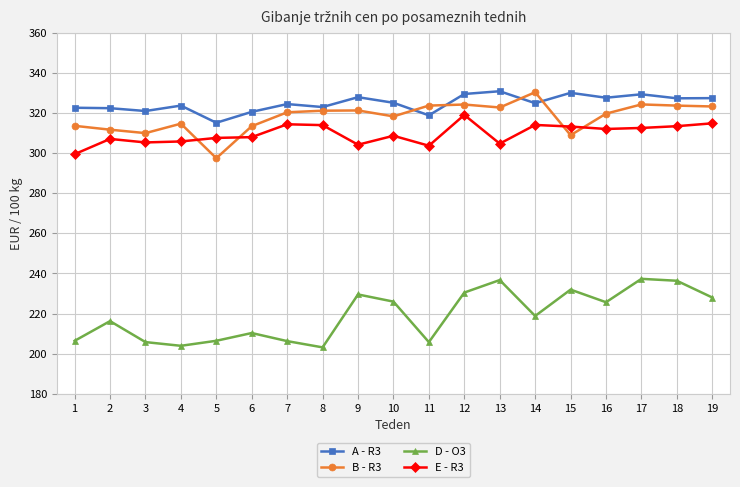

What is the minimum value shown in the chart?

203.1